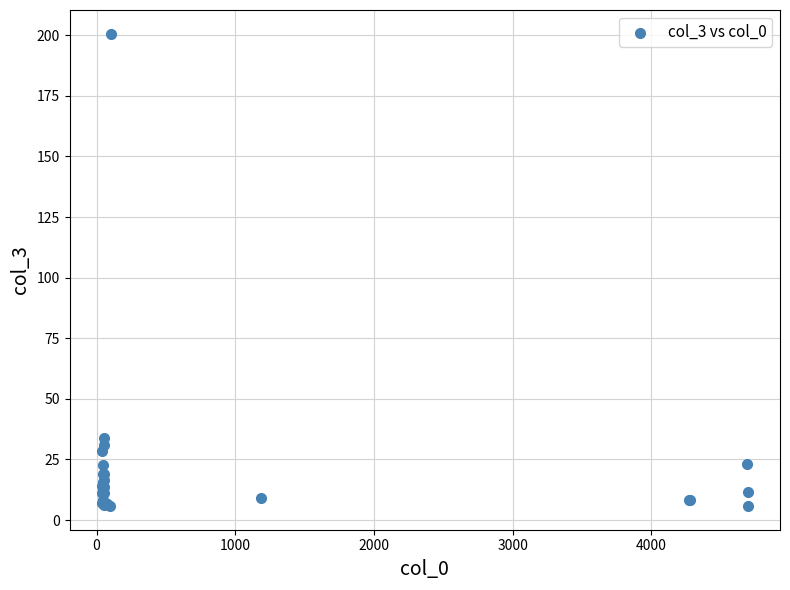

What Y value in the scatter plot is closest to 103?

34.0